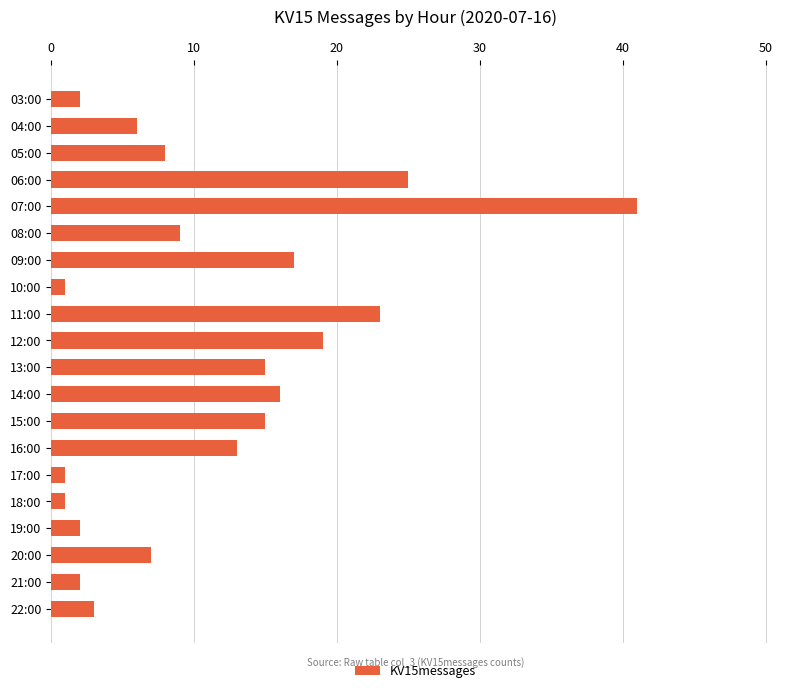

What is the average value?

11